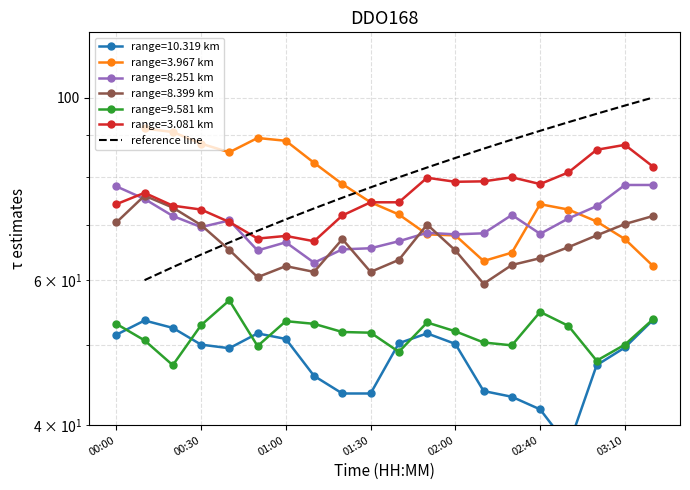

What is the sum of the values at 00:30 and 8?

140.0